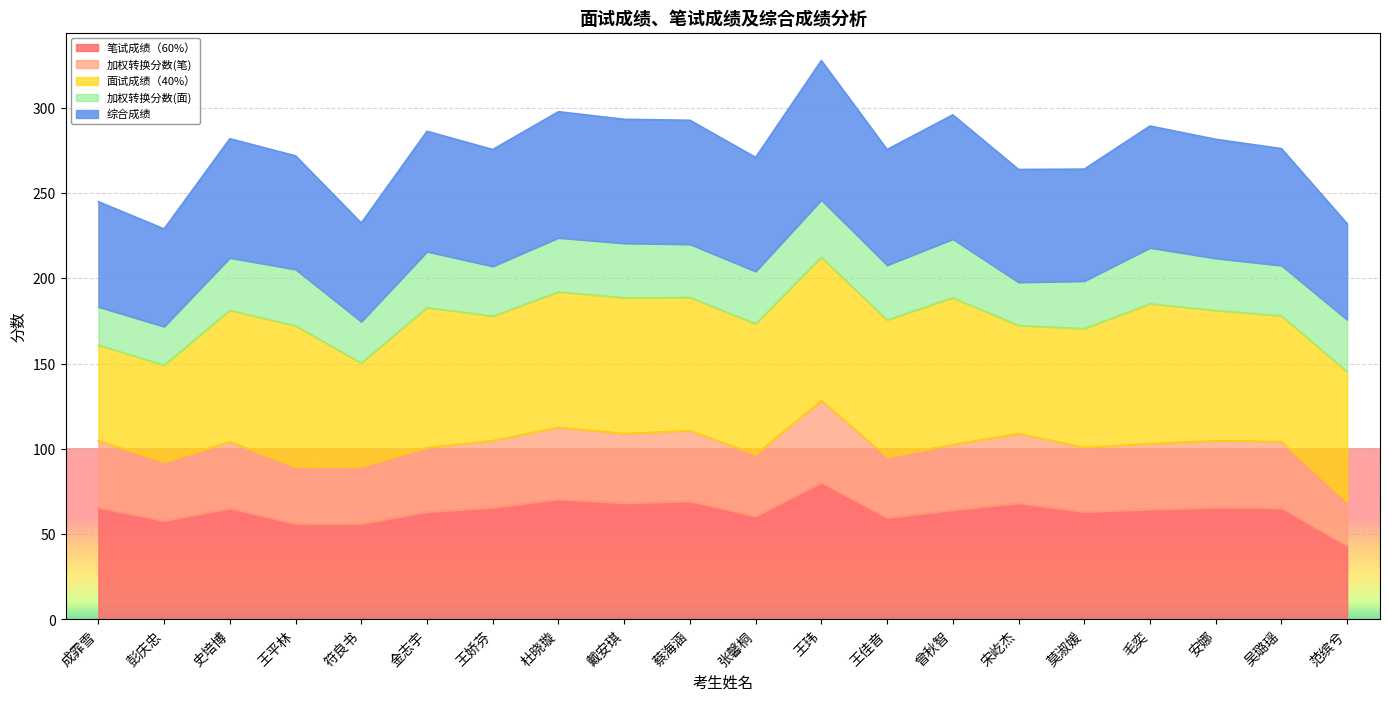

Which category has the highest value across all series?

王玮